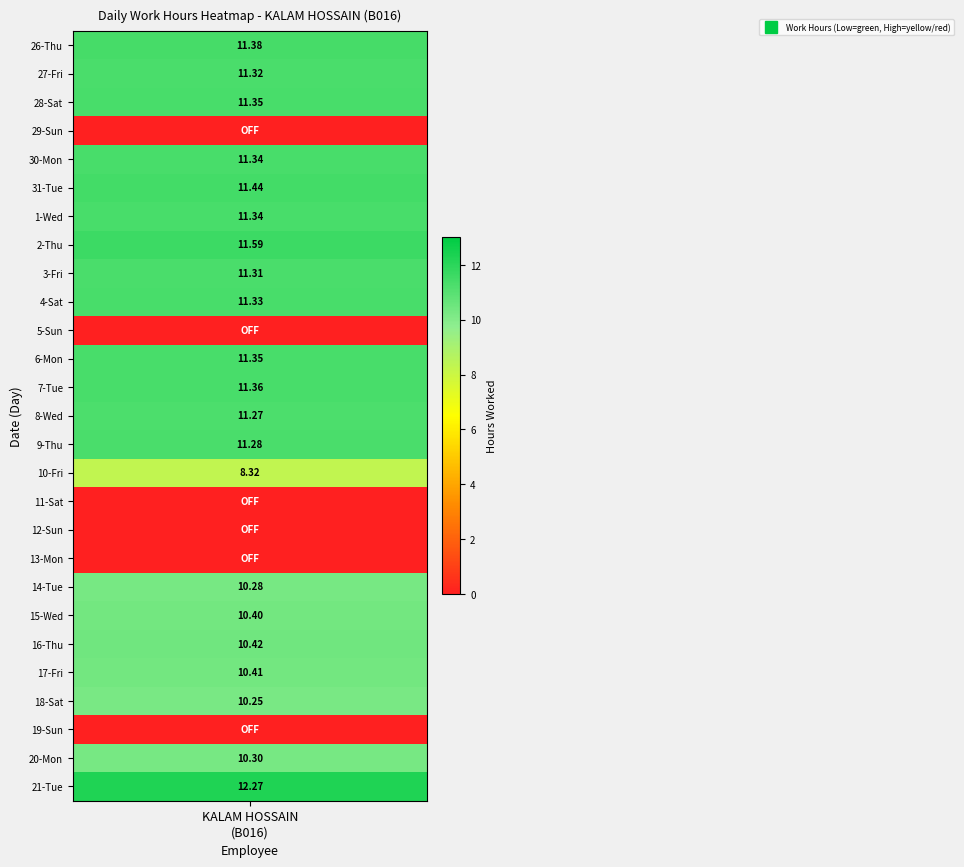

List the labels in order of value, largest first.

21-Tue, 2-Thu, 31-Tue, 26-Thu, 7-Tue, 28-Sat, 6-Mon, 30-Mon, 1-Wed, 4-Sat, 27-Fri, 3-Fri, 9-Thu, 8-Wed, 16-Thu, 17-Fri, 15-Wed, 20-Mon, 14-Tue, 18-Sat, 10-Fri, 29-Sun, 5-Sun, 11-Sat, 12-Sun, 13-Mon, 19-Sun